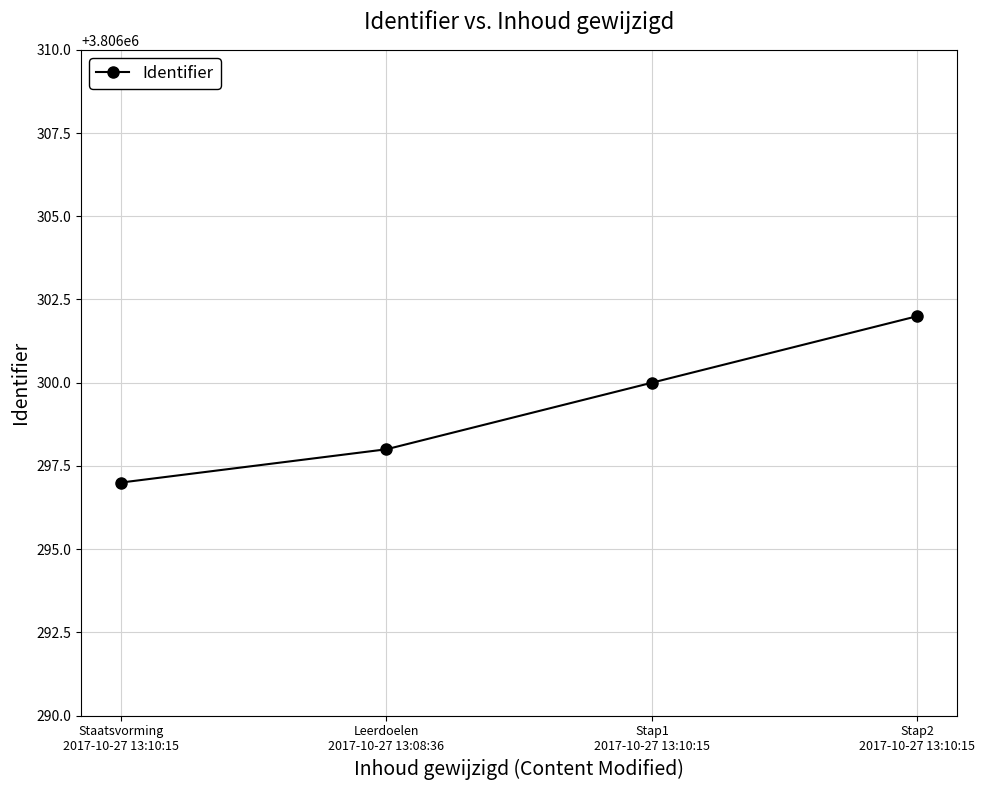

Read the value at Stap2
2017-10-27 13:10:15.

3806302